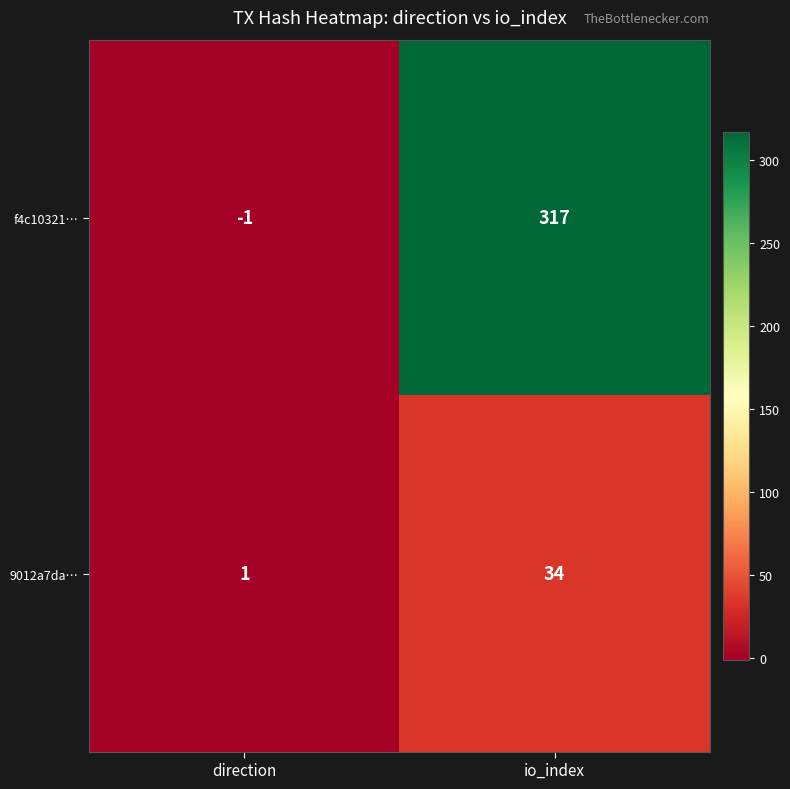

The value of f4c10321… at direction is -2. True or false?

False